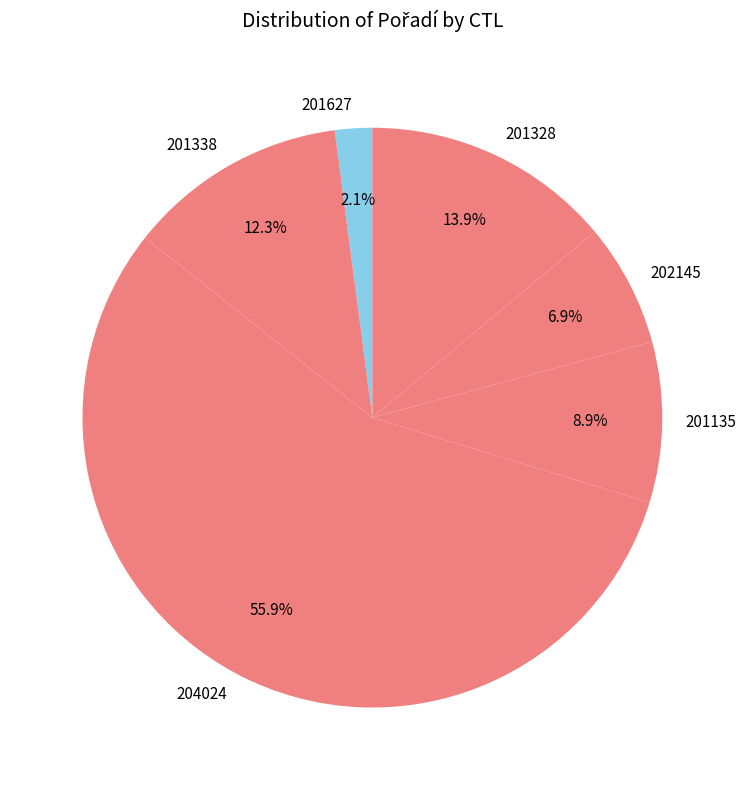

How many segments does this pie chart have?

6